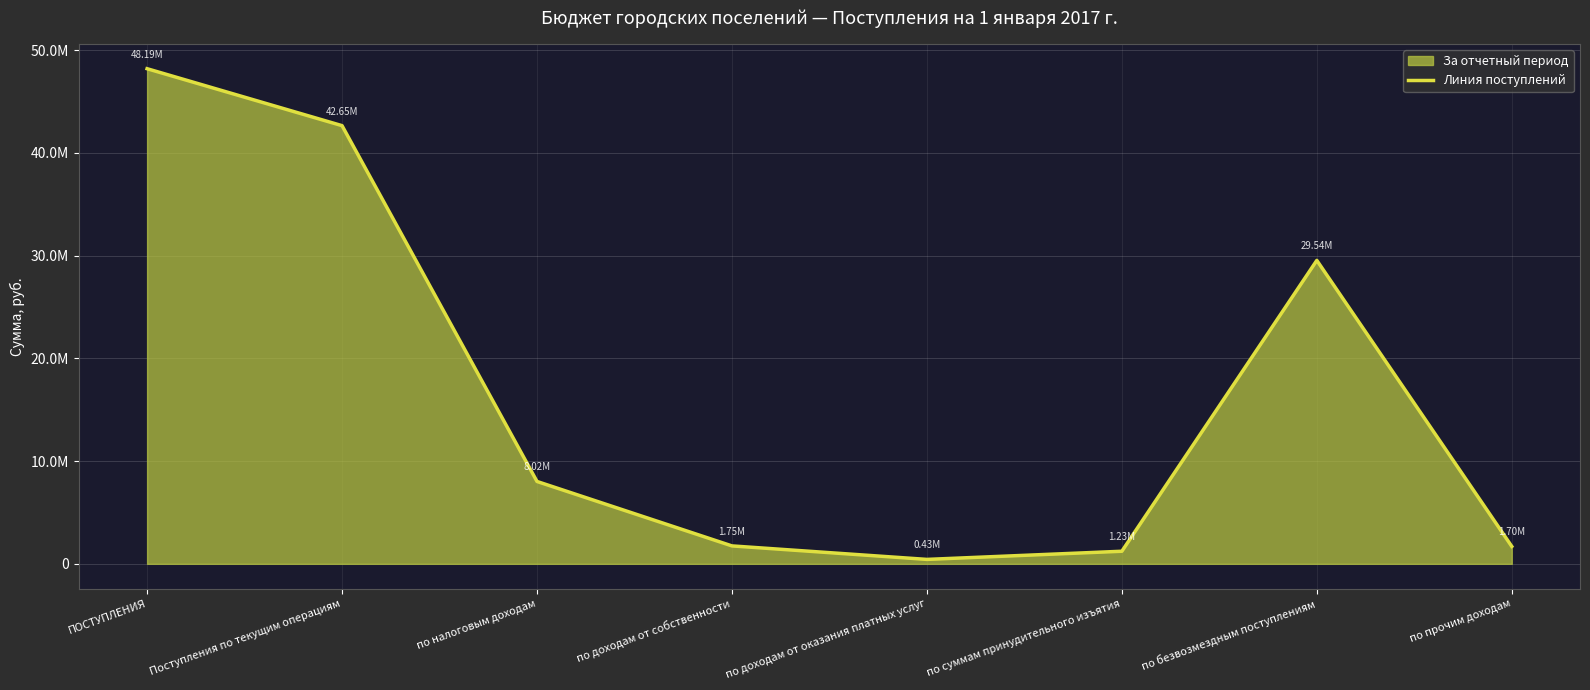

What is the label of the 6th point from the right?

по налоговым доходам